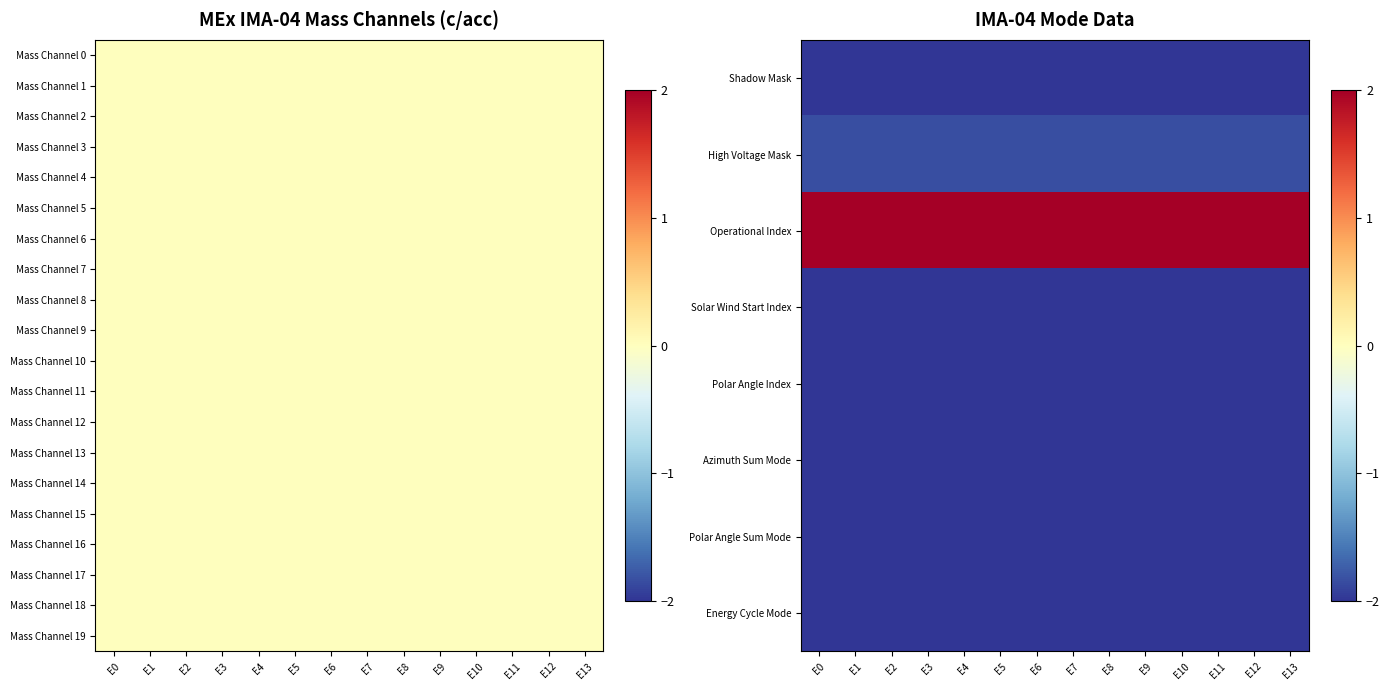

At which label does Mass Channel 8 reach its peak?

E0